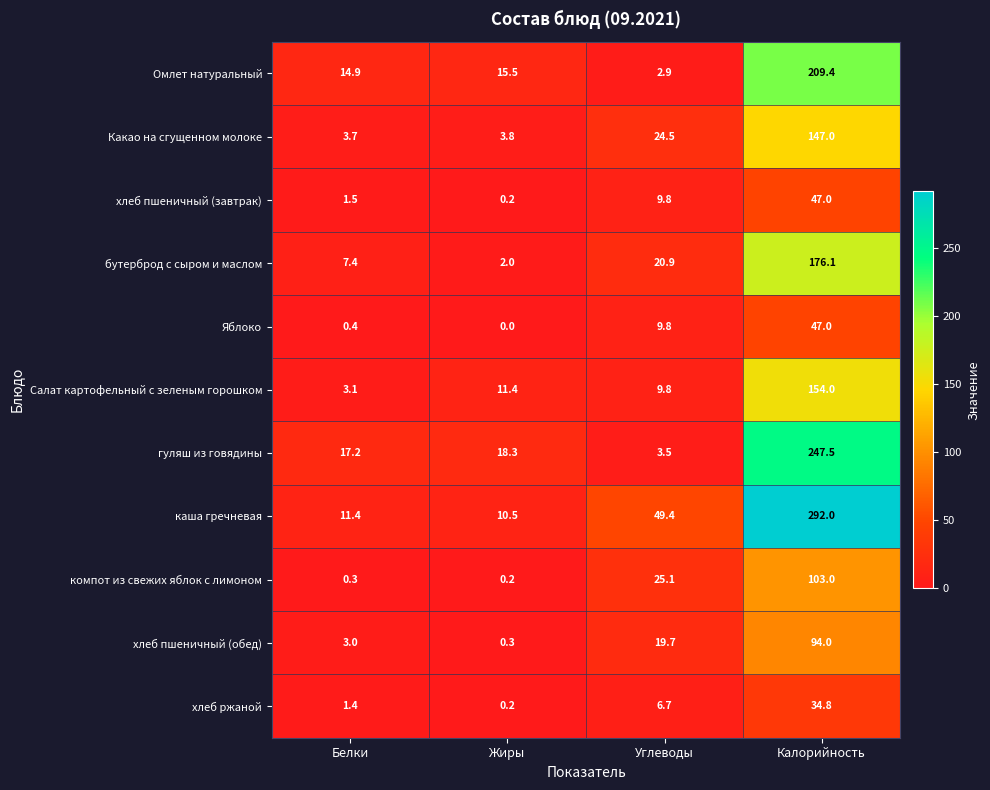

What is the total value across all series at Калорийность?

1551.8